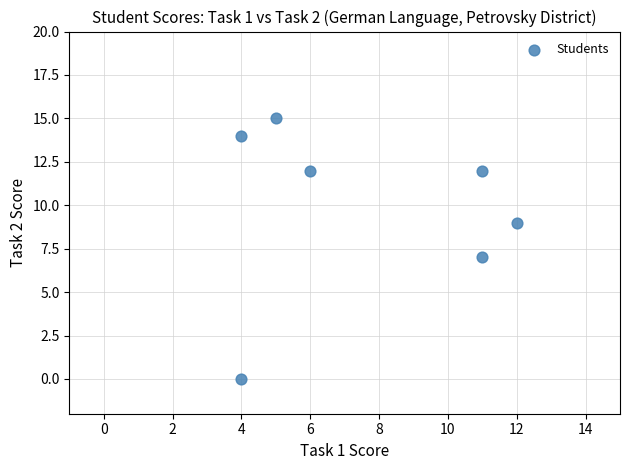

What is the average X value?

8